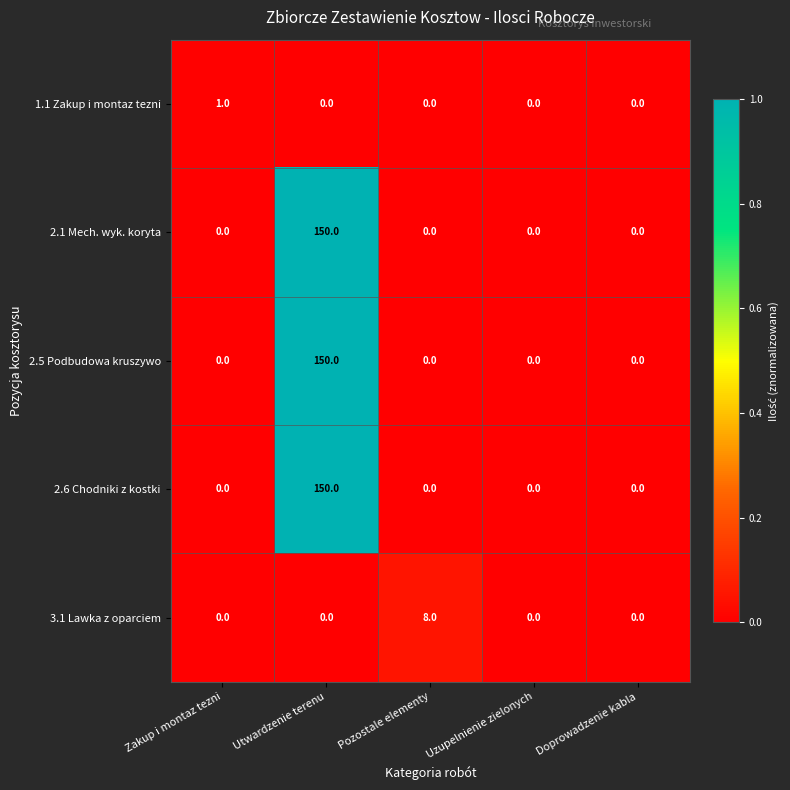

At which category is the sum across all series the highest?

Utwardzenie terenu